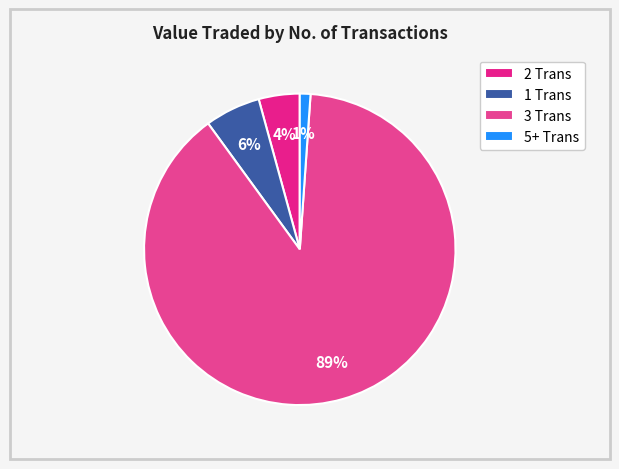

What is the majority slice?

3 Trans